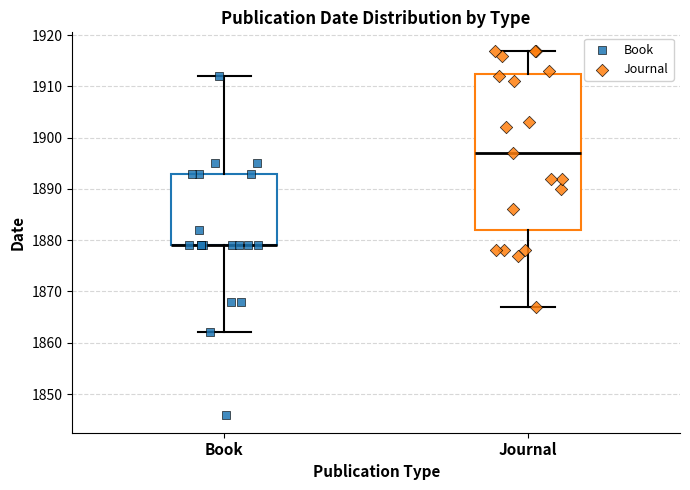

Which box is the tallest, from its lower edge to its upper edge?

Journal